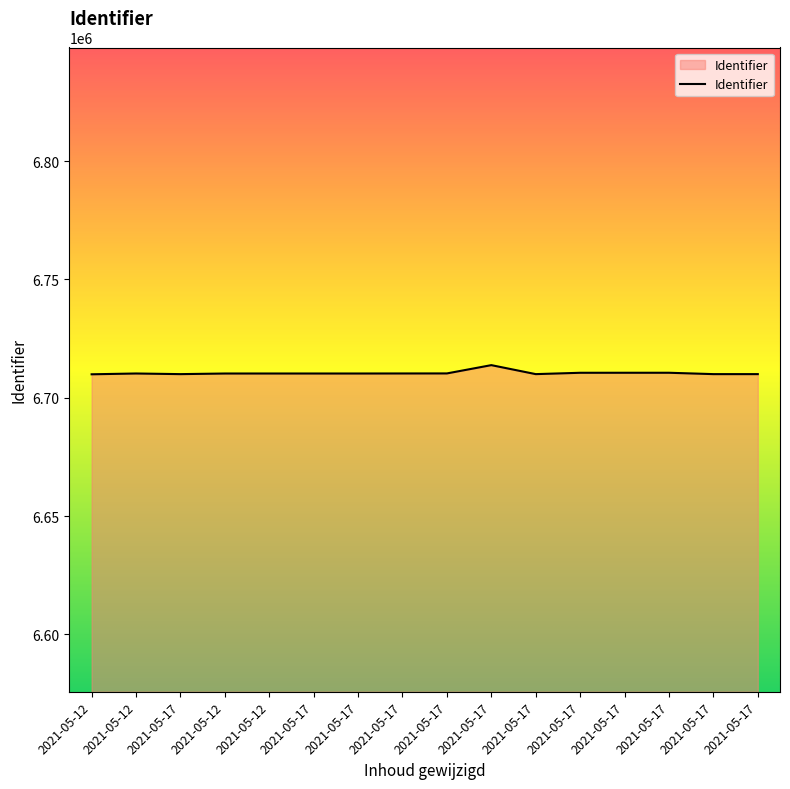

What is the change in value from 2021-05-12 to 2021-05-17?

+13